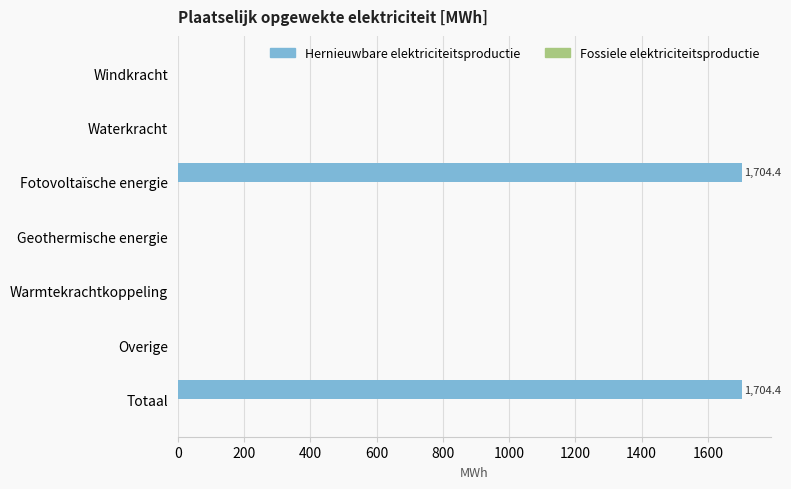

The chart shows a value of -946.0 at Overige. True or false?

False